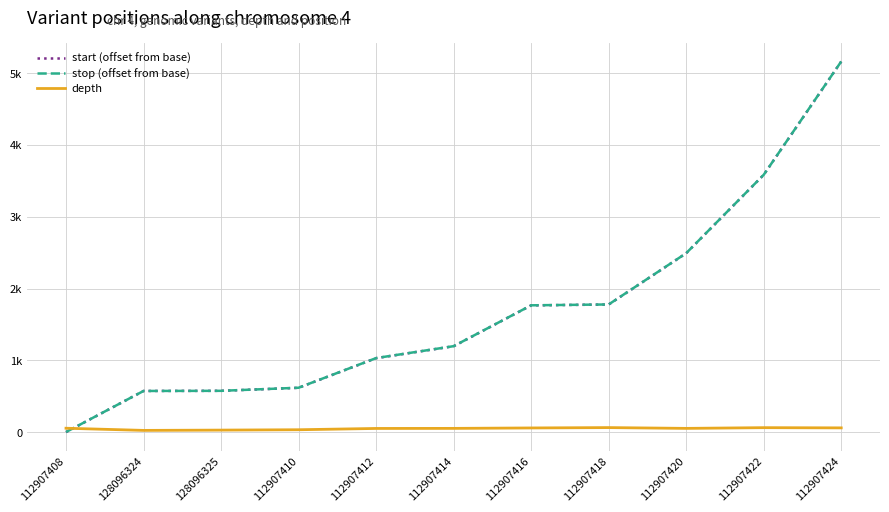

True or false: start (offset from base) and stop (offset from base) cross at least once.

False